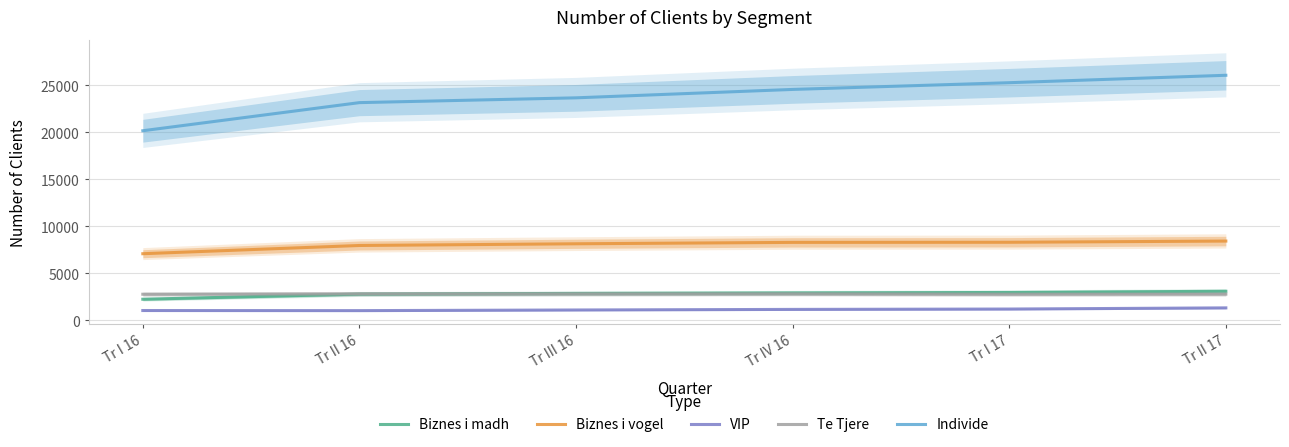

What is the difference between the Individe values at Tr I 17 and Tr IV 16?

716